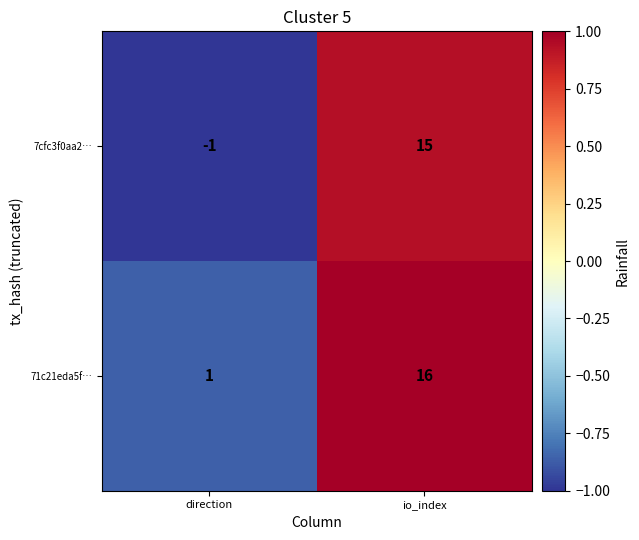

At which label is 7cfc3f0aa2… closest to 7?

direction